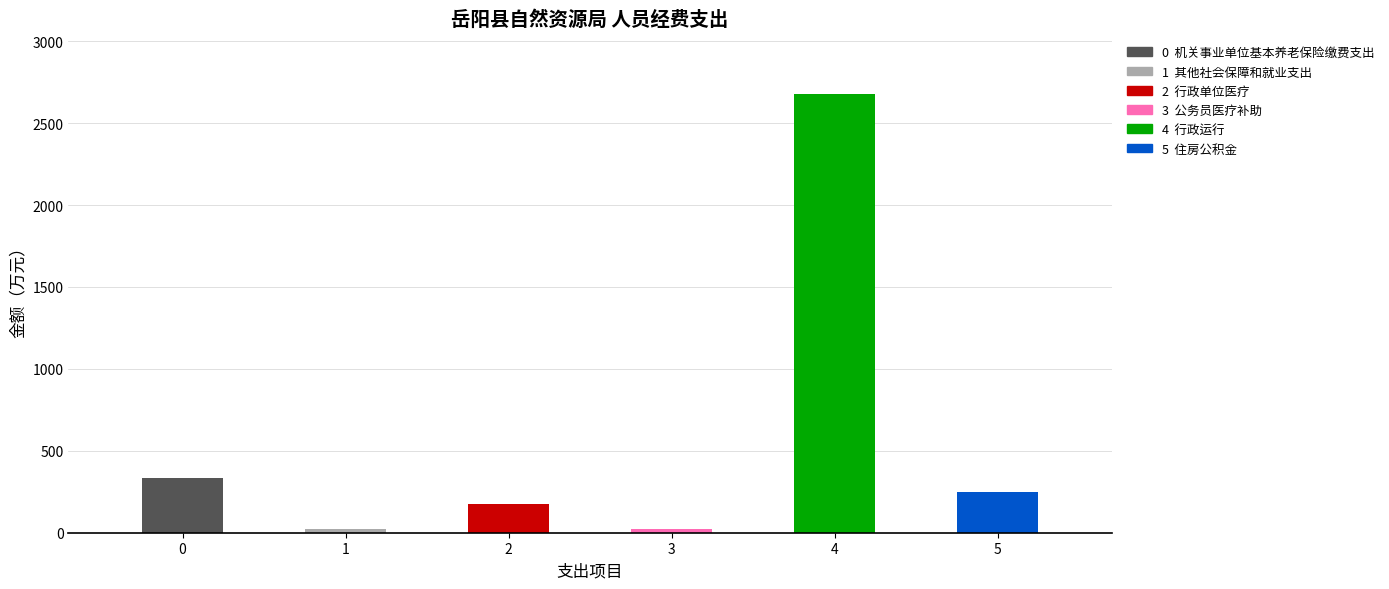

What is the value of the 5th bar from the left?

2679.3